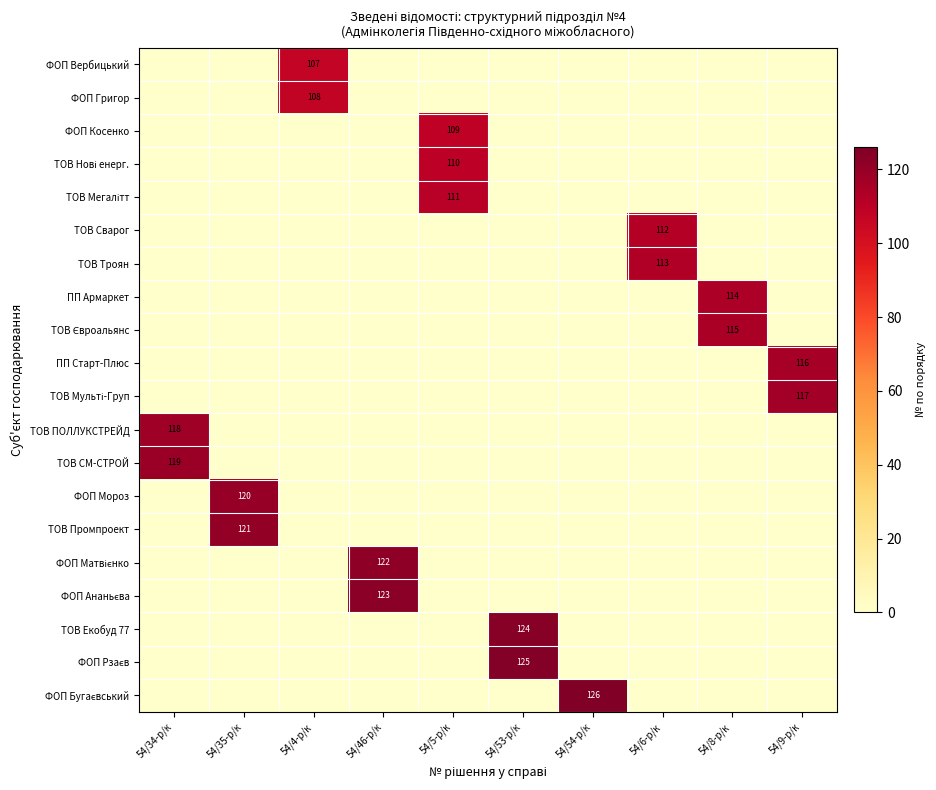

What is the spread (max minus min) of values at 54/4-р/к?

108